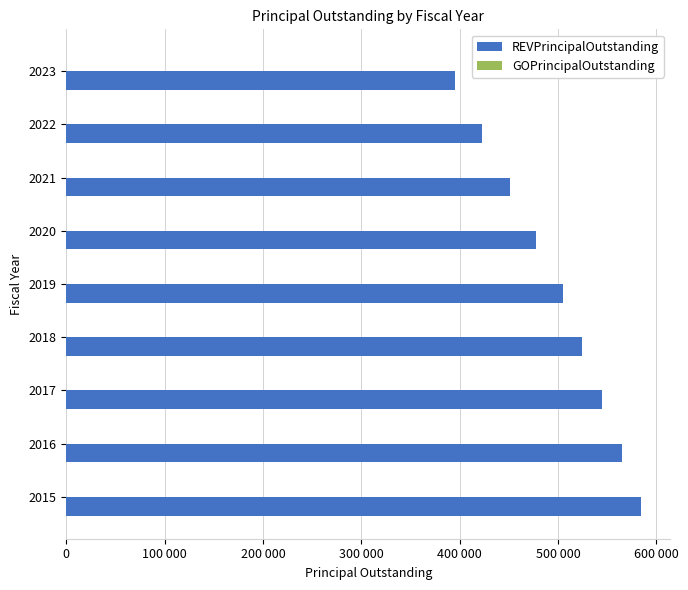

Does the chart contain any negative values?

No